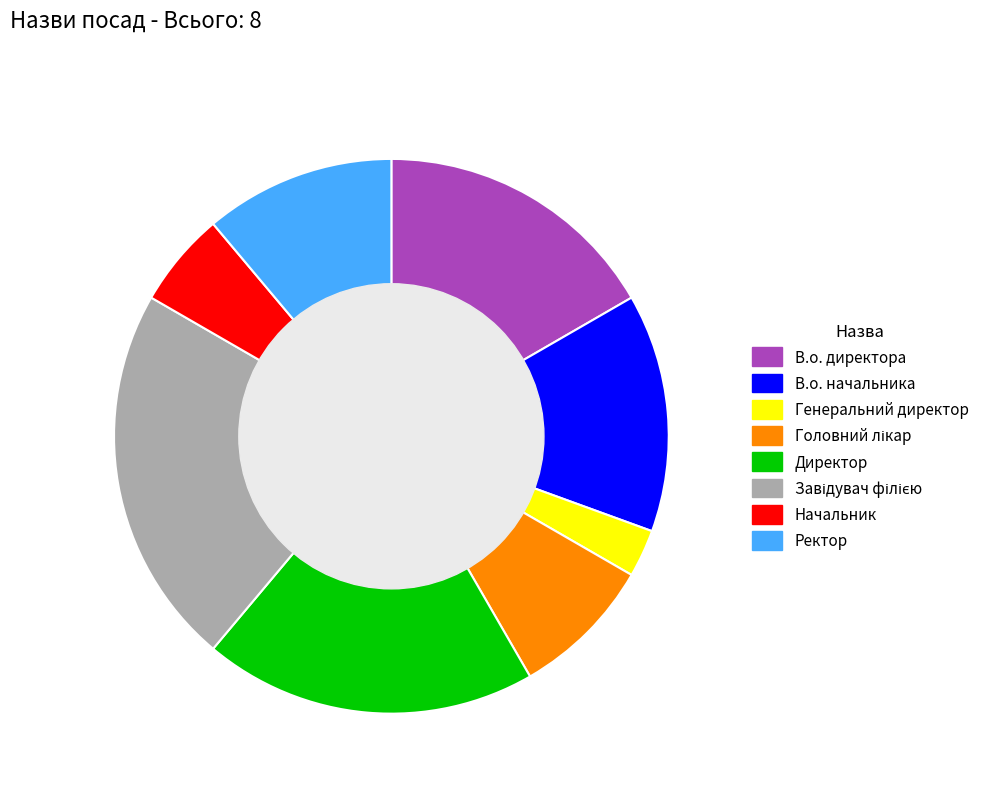

True or false: Начальник accounts for 6% of the total.

True